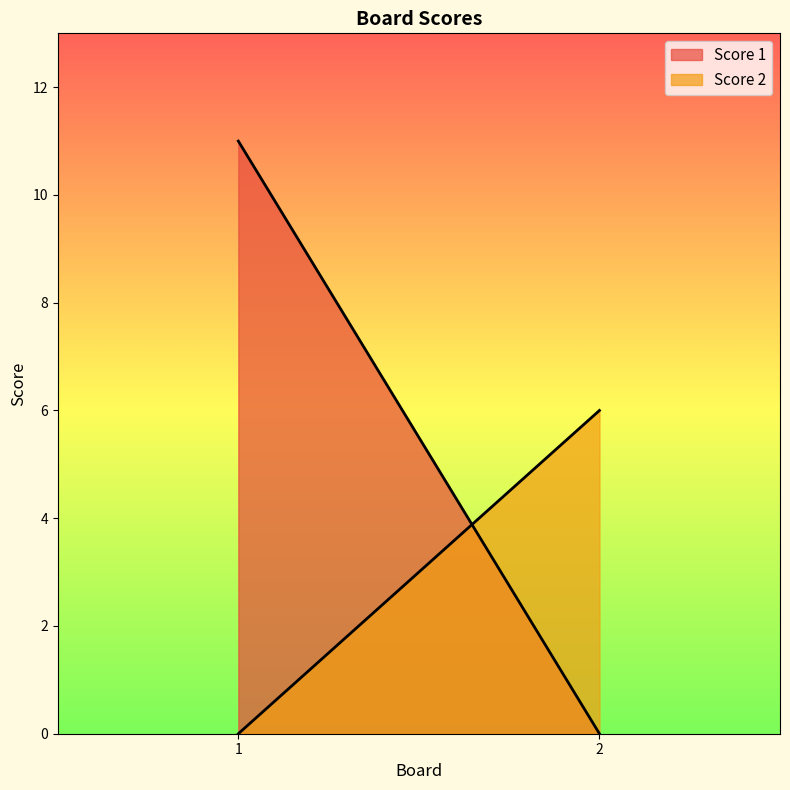

What is the difference between the Score 1 values at 1 and 2?

11